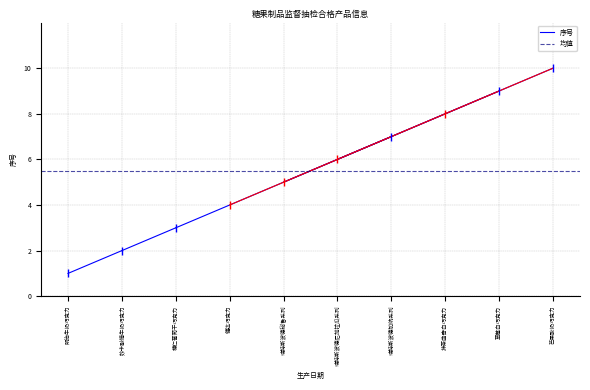

Is it true that 序号 equals 0.7 at 明治牛奶巧克力?

False